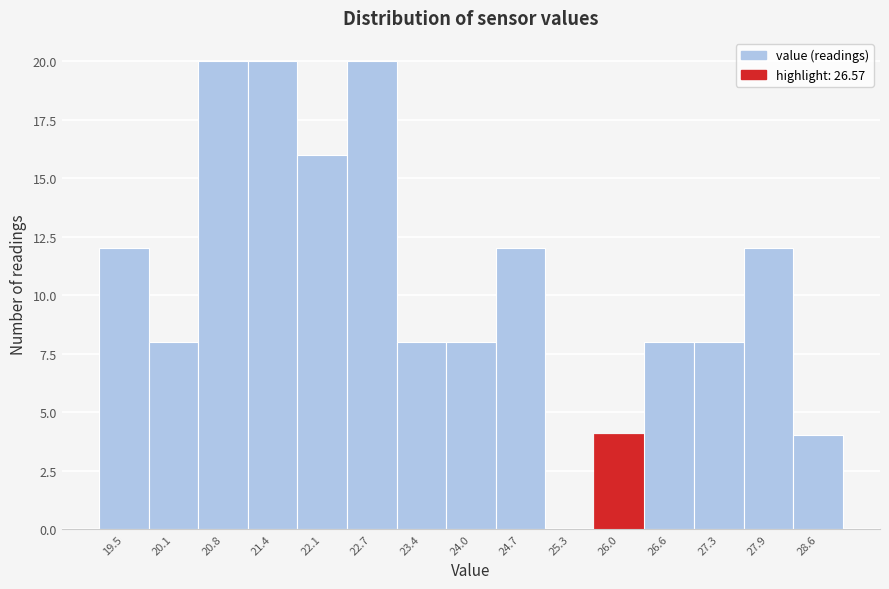

Reading left to right, list all the values displayed in this chart.

19.5=12	20.1=8	20.8=20	21.4=20	22.1=16	22.7=20	23.4=8	24.0=8	24.7=12	25.3=0	26.0=4	26.6=8	27.3=8	27.9=12	28.6=4